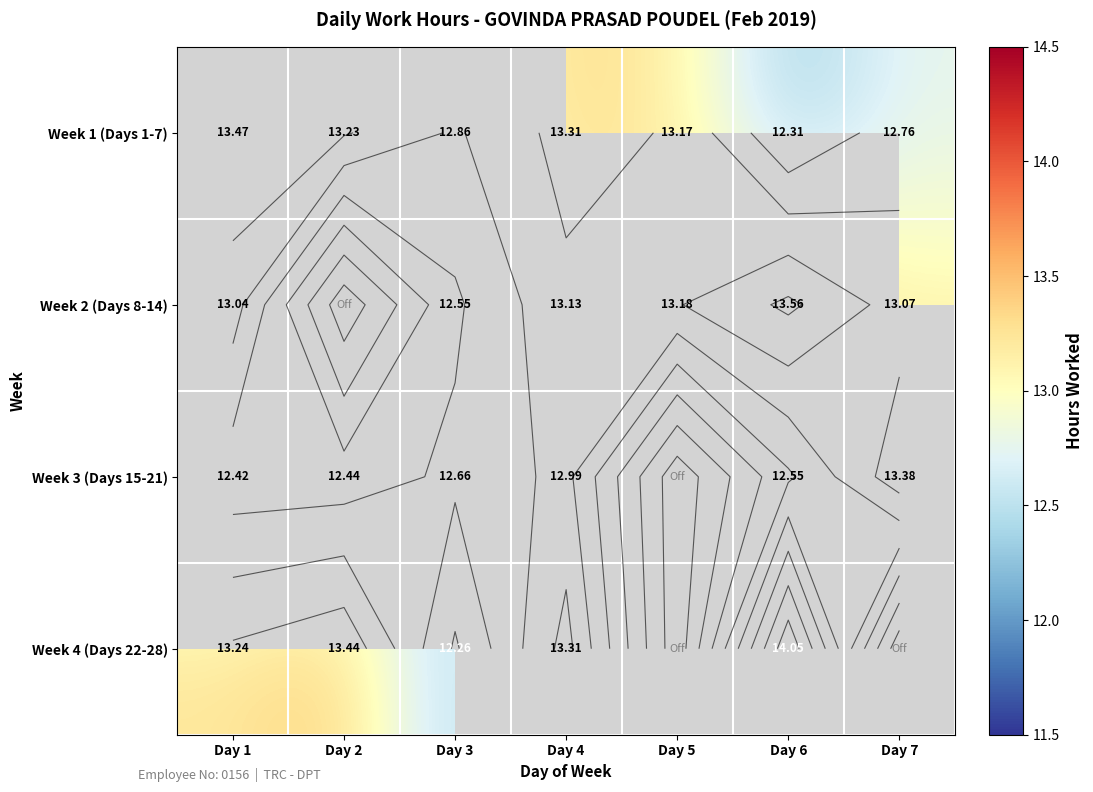

At which category does the chart reach its peak across all series?

Day 6